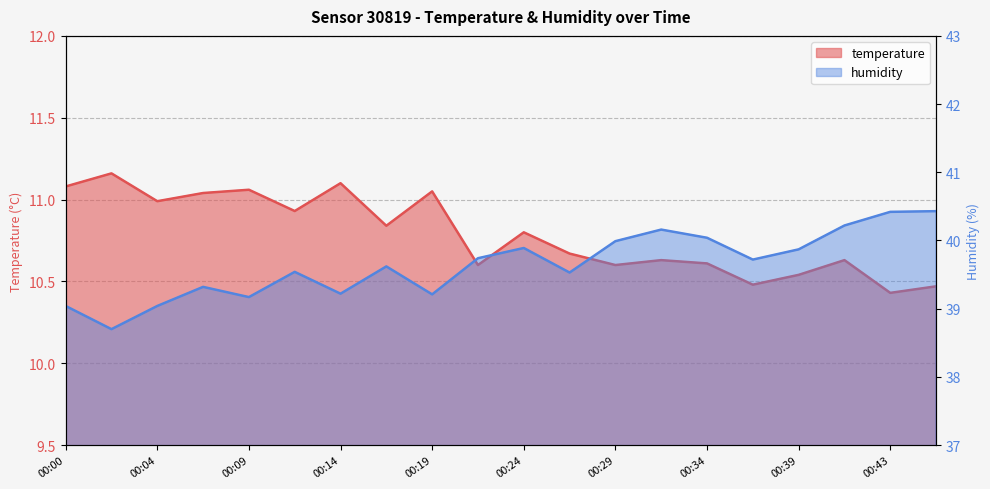

Reading left to right, list all the values displayed in this chart.

temperature: 11.1	11.2	11.0	11.0	11.1	10.9	11.1	10.8	11.1	10.6	10.8	10.7	10.6	10.6	10.6	10.5	10.5	10.6	10.4	10.5
humidity: 39.0	38.7	39.0	39.3	39.2	39.5	39.2	39.6	39.2	39.7	39.9	39.5	40.0	40.2	40.0	39.7	39.9	40.2	40.4	40.4